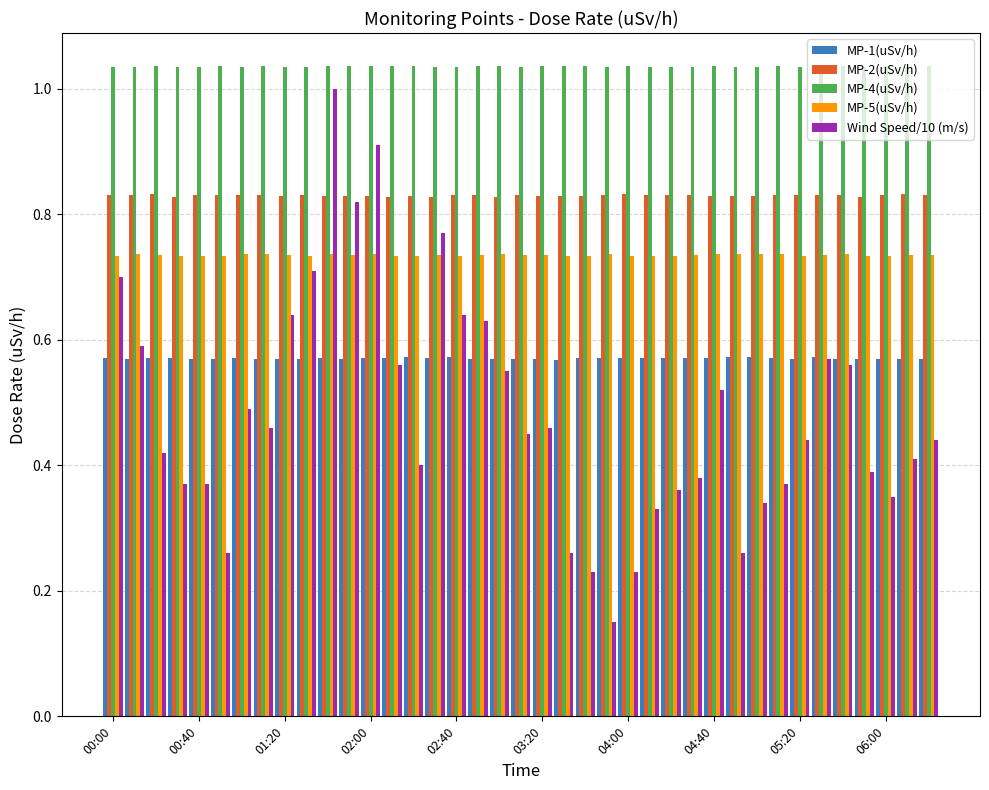

At how many categories does at least one series exceed 0?

39